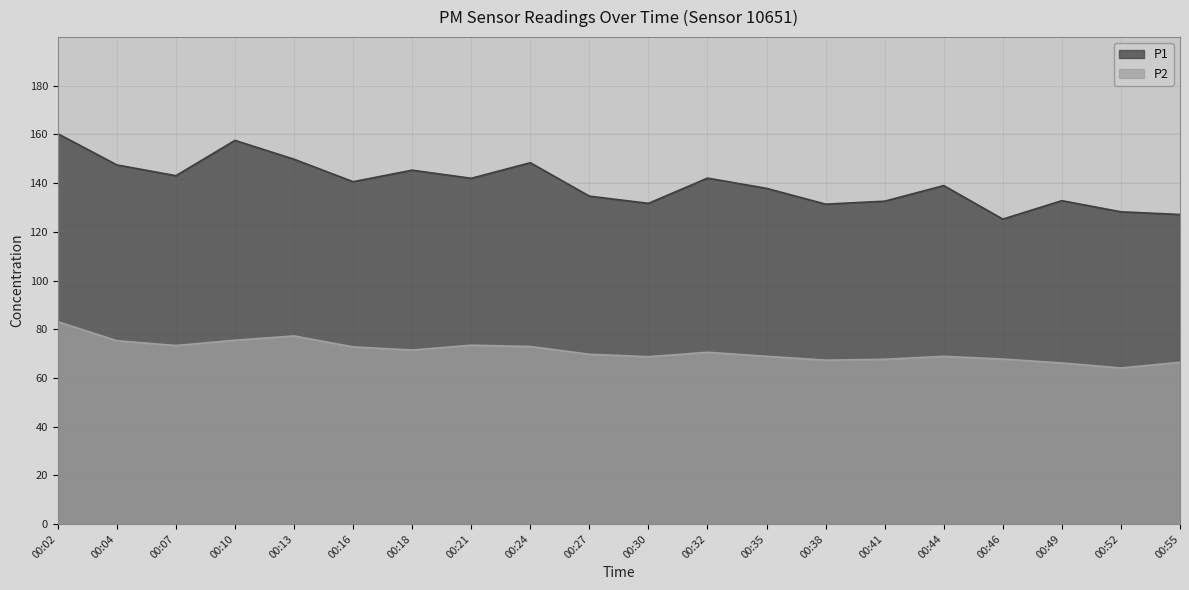

How many lines are shown in the chart?

2